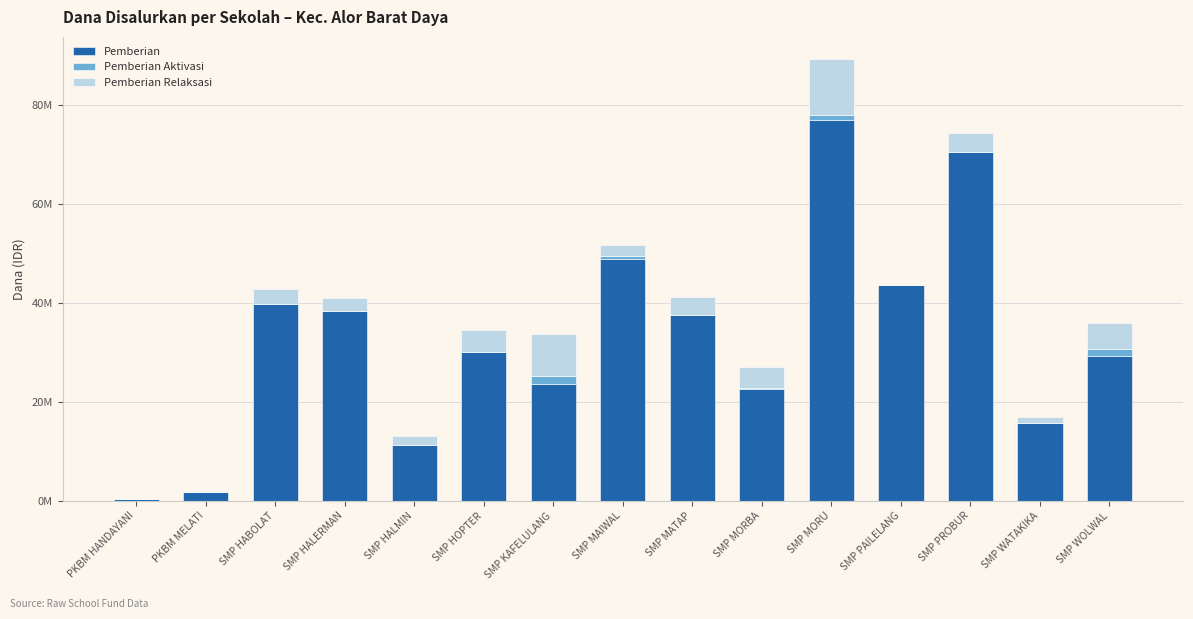

What is the label of the 2nd bar from the right?

SMP WATAKIKA